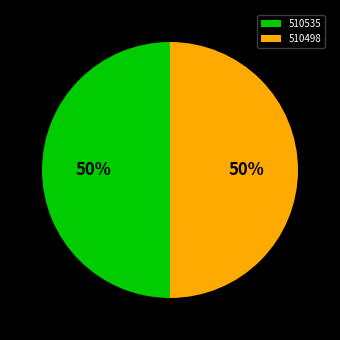

To the nearest percent, what is the average slice percentage?

50%